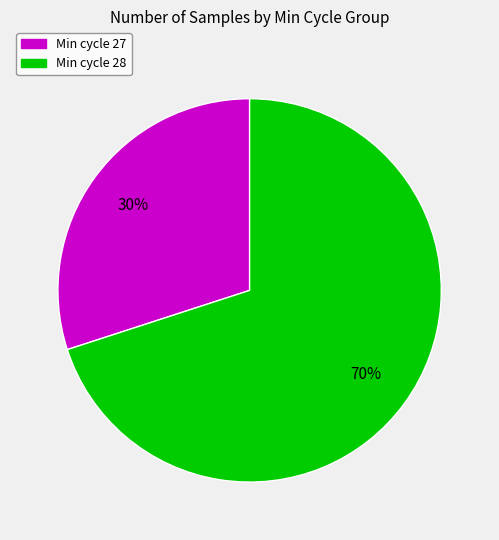

To the nearest percent, what is the average slice percentage?

50%